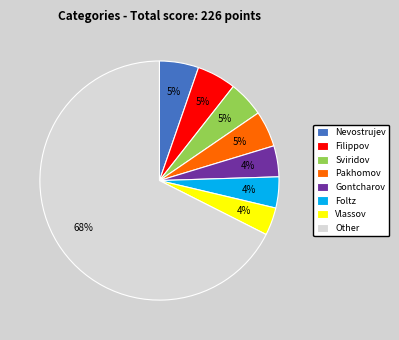

Which category has the biggest portion of the pie?

Other